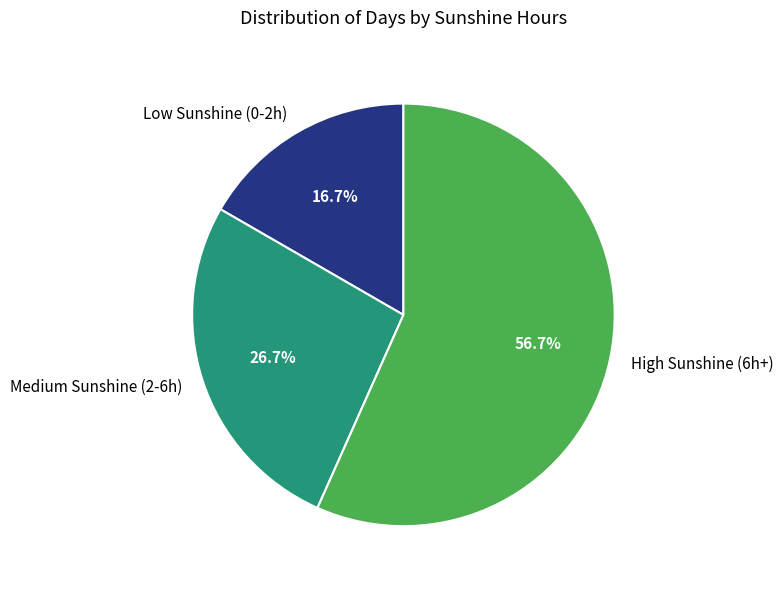

Does any single category account for the majority?

Yes